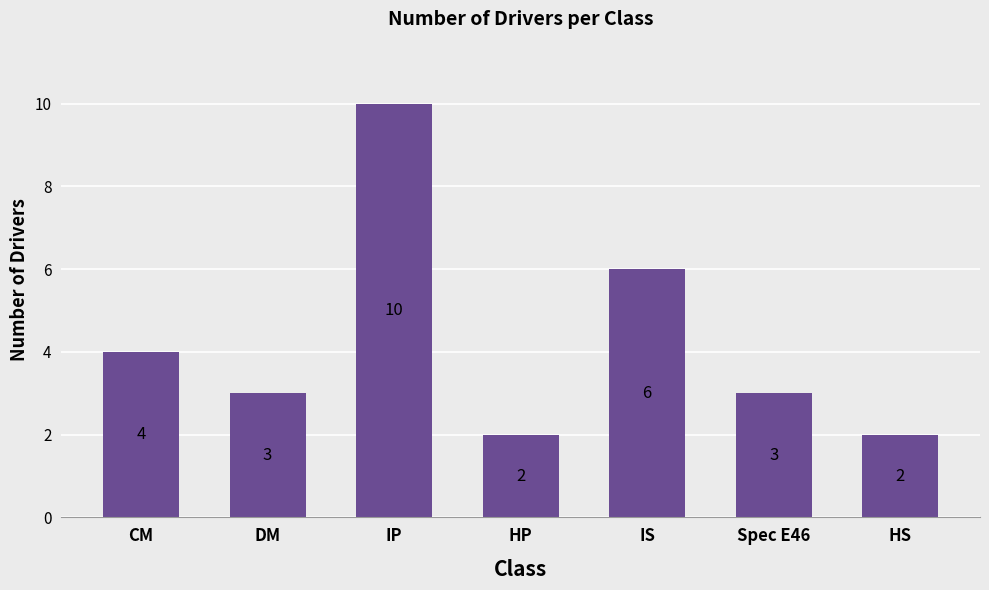

How many categories are shown in the chart?

7